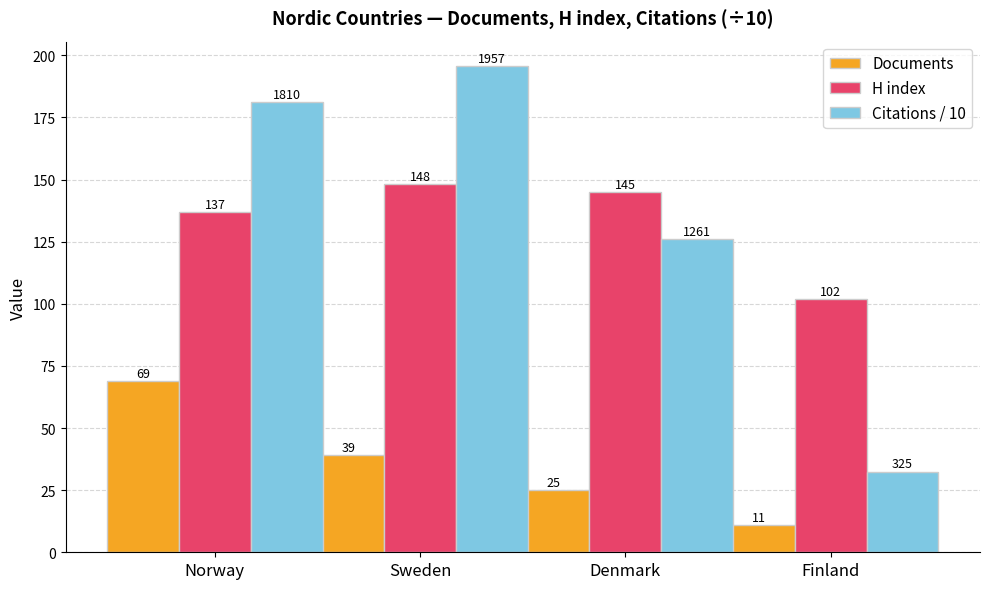

What position from the left is Norway?

1